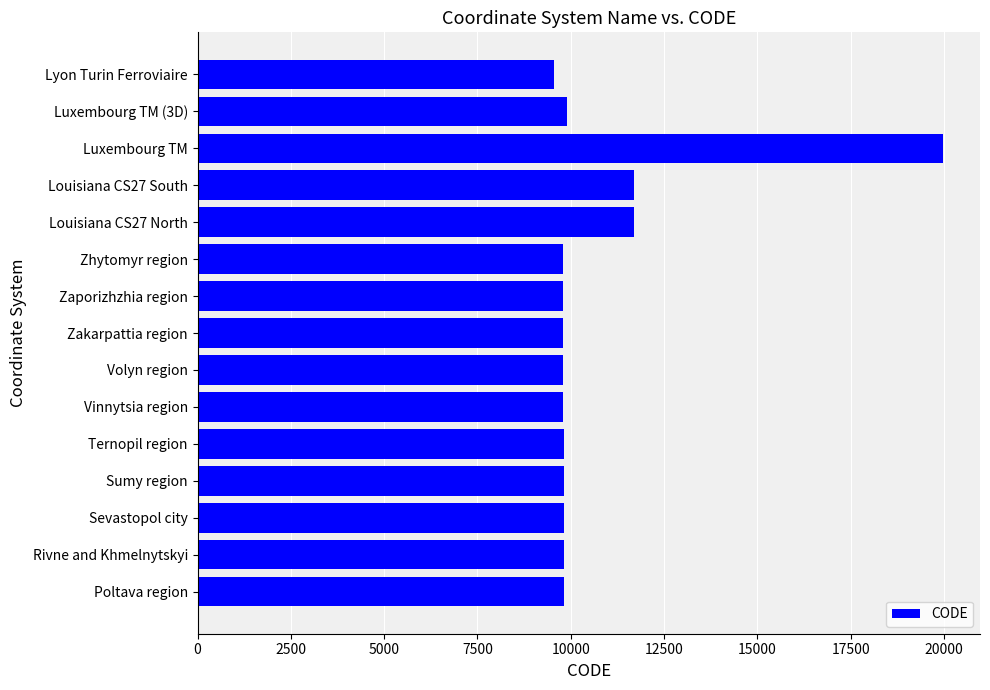

True or false: the data shows 9799 at Volyn region.

True